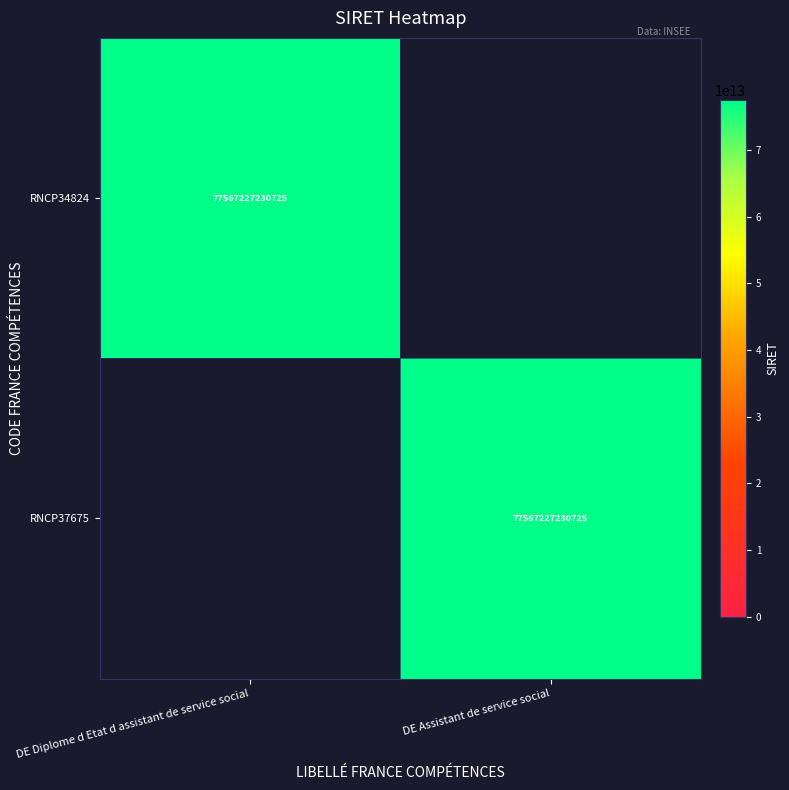

The value of RNCP37675 at DE Assistant de service social is 122381229180074. True or false?

False